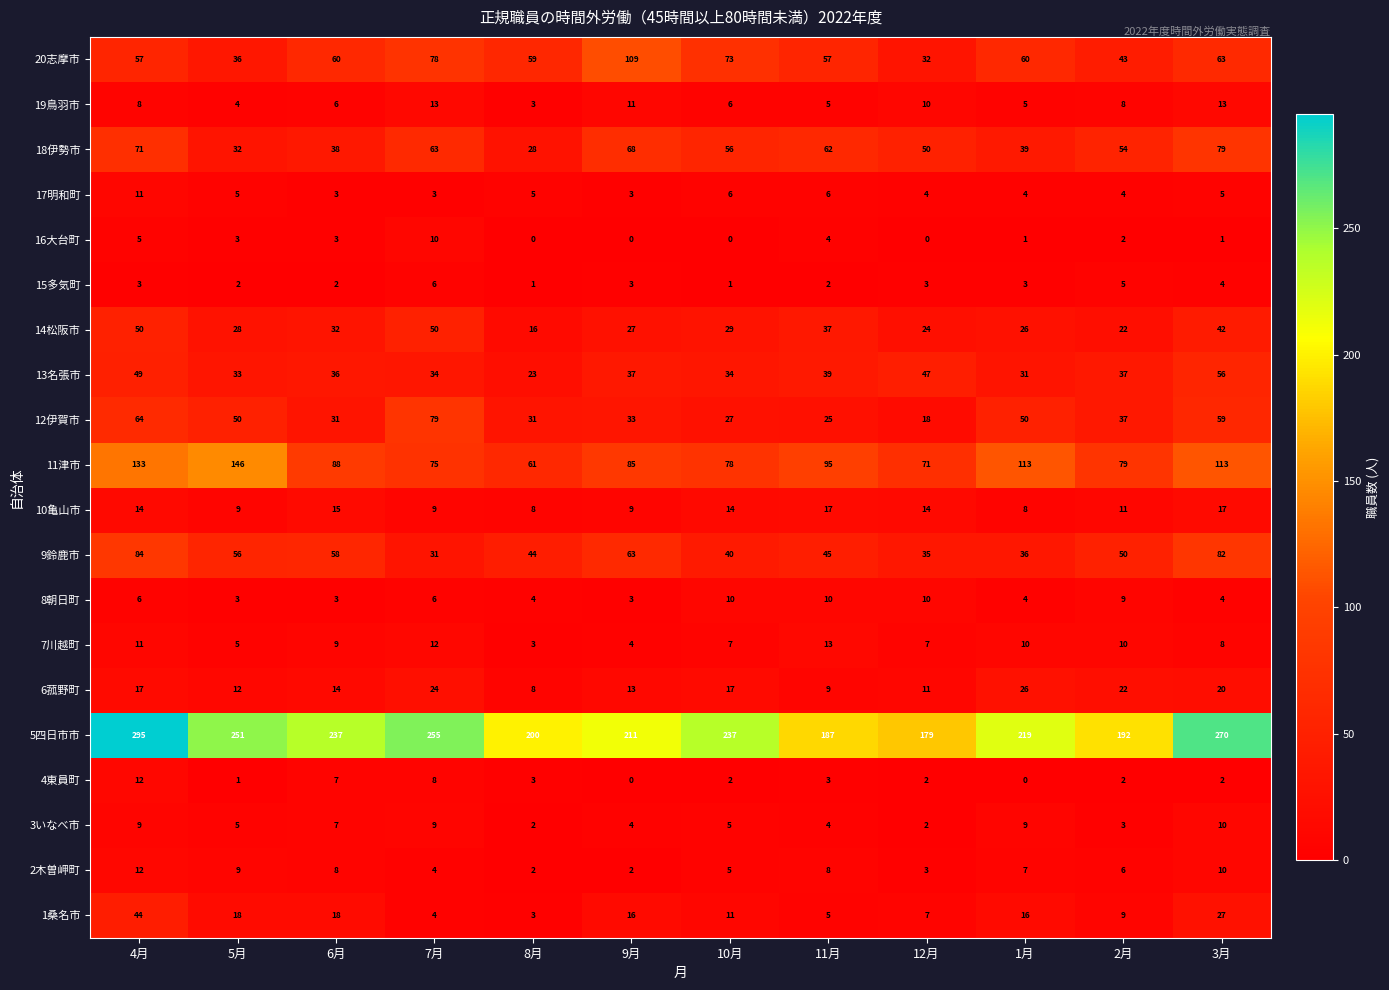

Which series has the largest total across all categories?

5四日市市